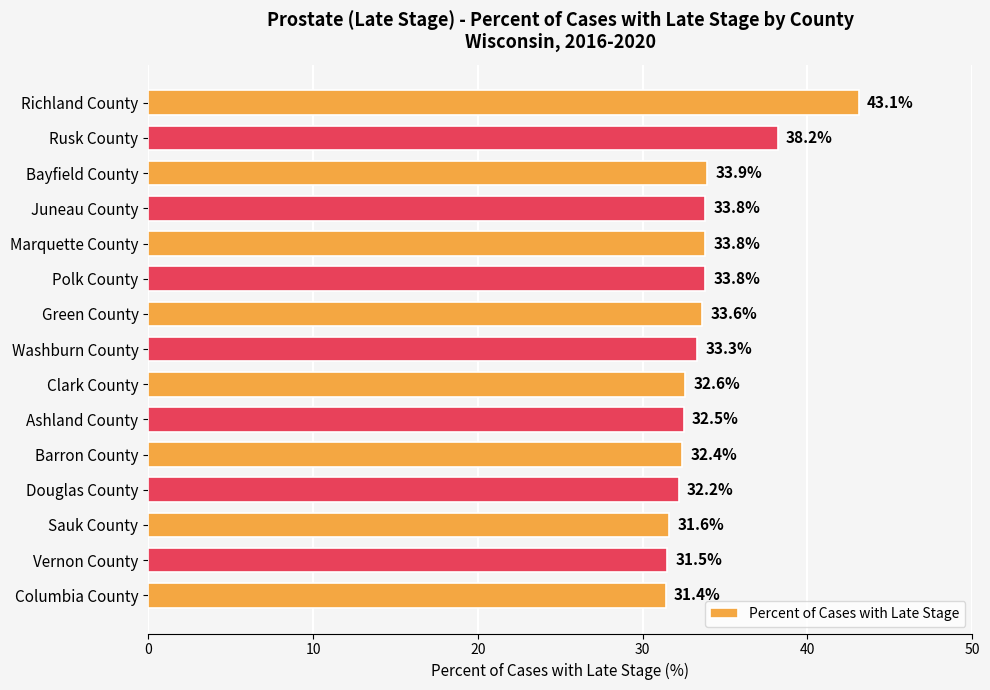

What is the maximum value shown in the chart?

43.1